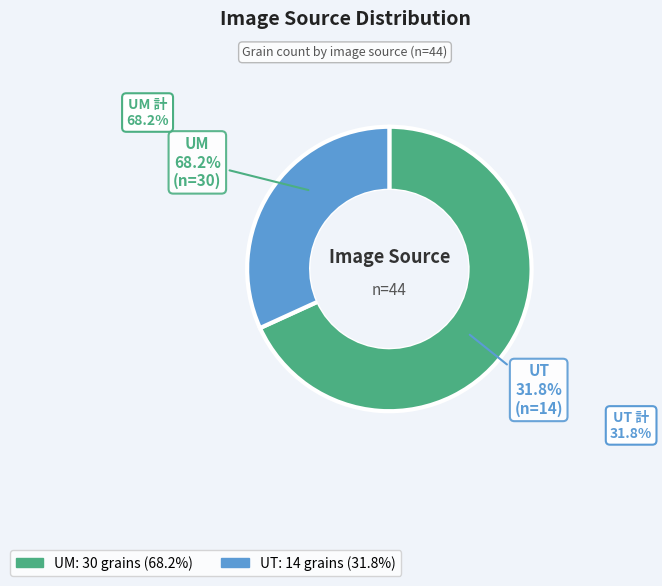

How many segments does this pie chart have?

2